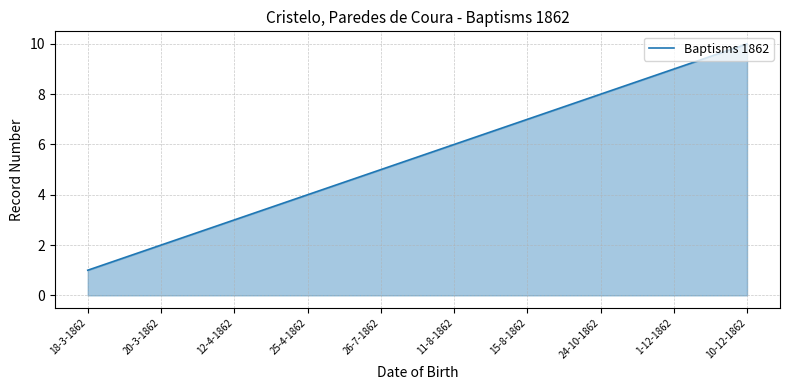

Rank the categories by value from lowest to highest.

18-3-1862, 20-3-1862, 12-4-1862, 25-4-1862, 26-7-1862, 11-8-1862, 15-8-1862, 24-10-1862, 1-12-1862, 10-12-1862